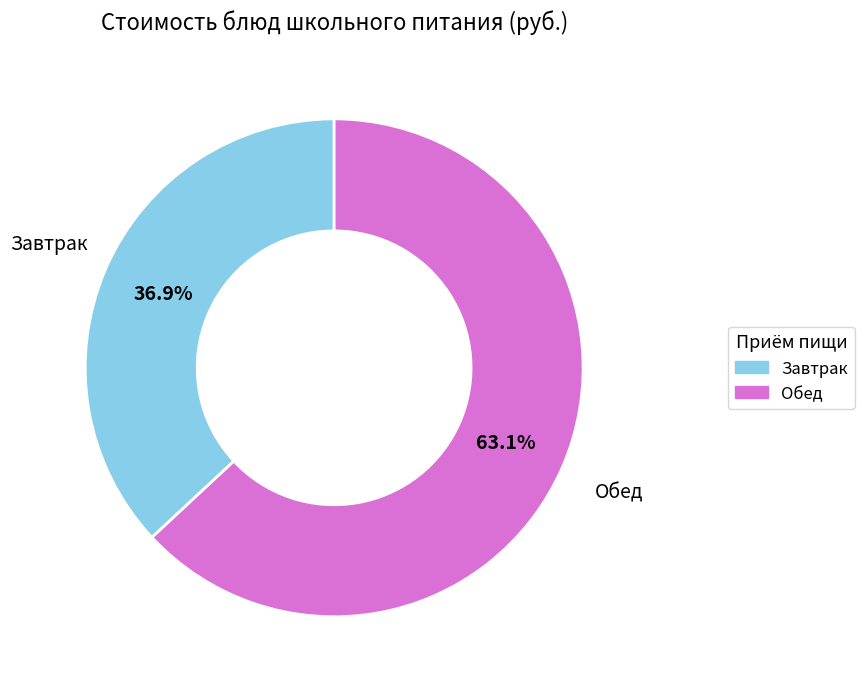

Count the number of slices in the pie.

2